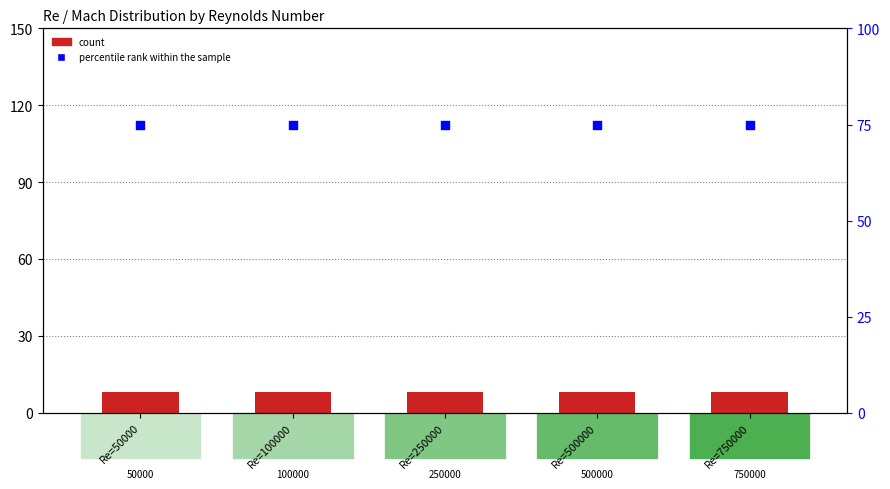

At how many categories does at least one series exceed 67?

5